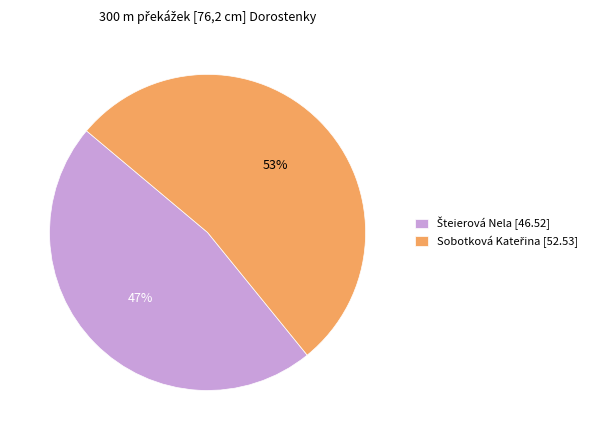

How many segments does this pie chart have?

2